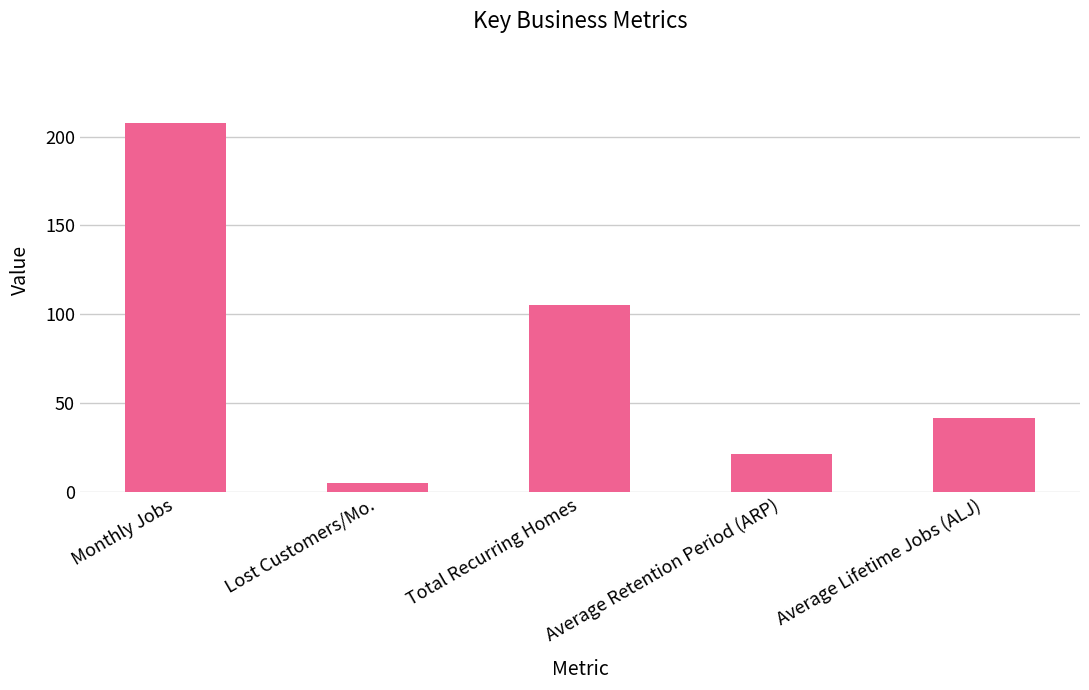

Reading right to left, extract all data points from this chart.

Average Lifetime Jobs (ALJ)=41.6	Average Retention Period (ARP)=21.0	Total Recurring Homes=105.0	Lost Customers/Mo.=5.0	Monthly Jobs=208.0